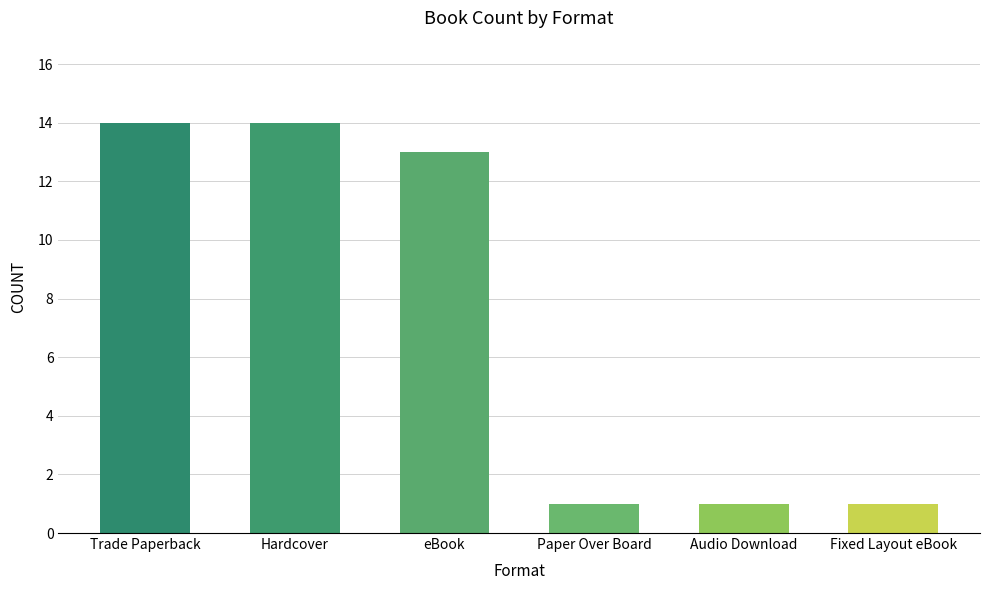

What is the sum of all values?

44